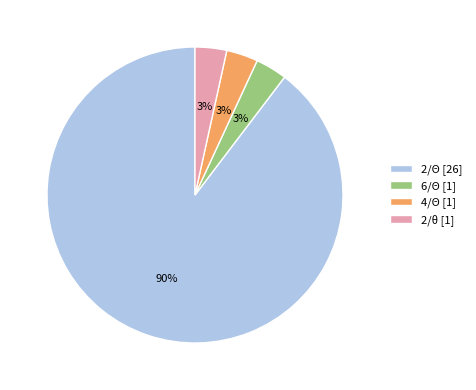

Do 6/Θ [1] and 4/Θ [1] together represent more than half of the pie?

No